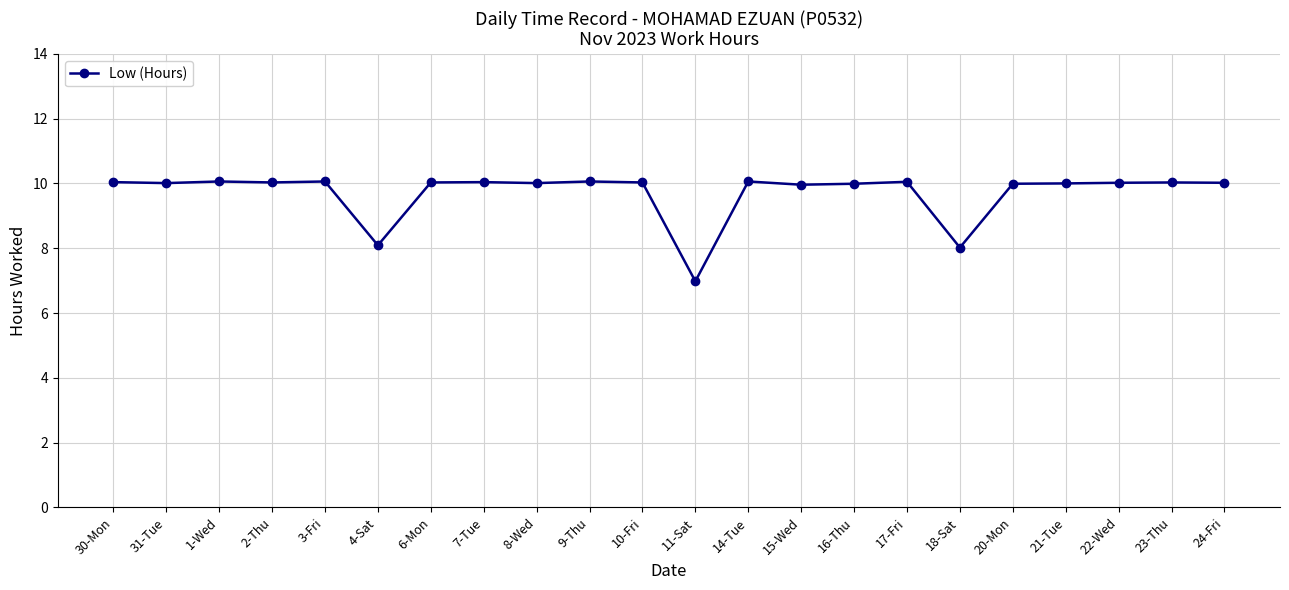

What is the ratio of the value at 14-Tue to the value at 15-Wed?

1.0